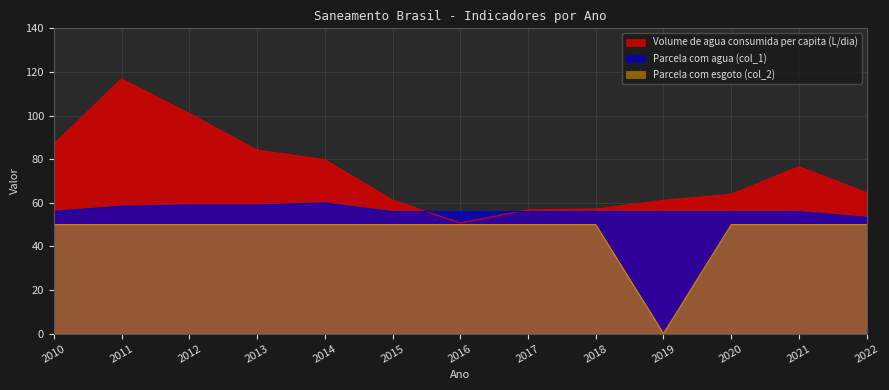

What is the value of the Parcela com esgoto (col_2) point at the 5th from the left?

50.0